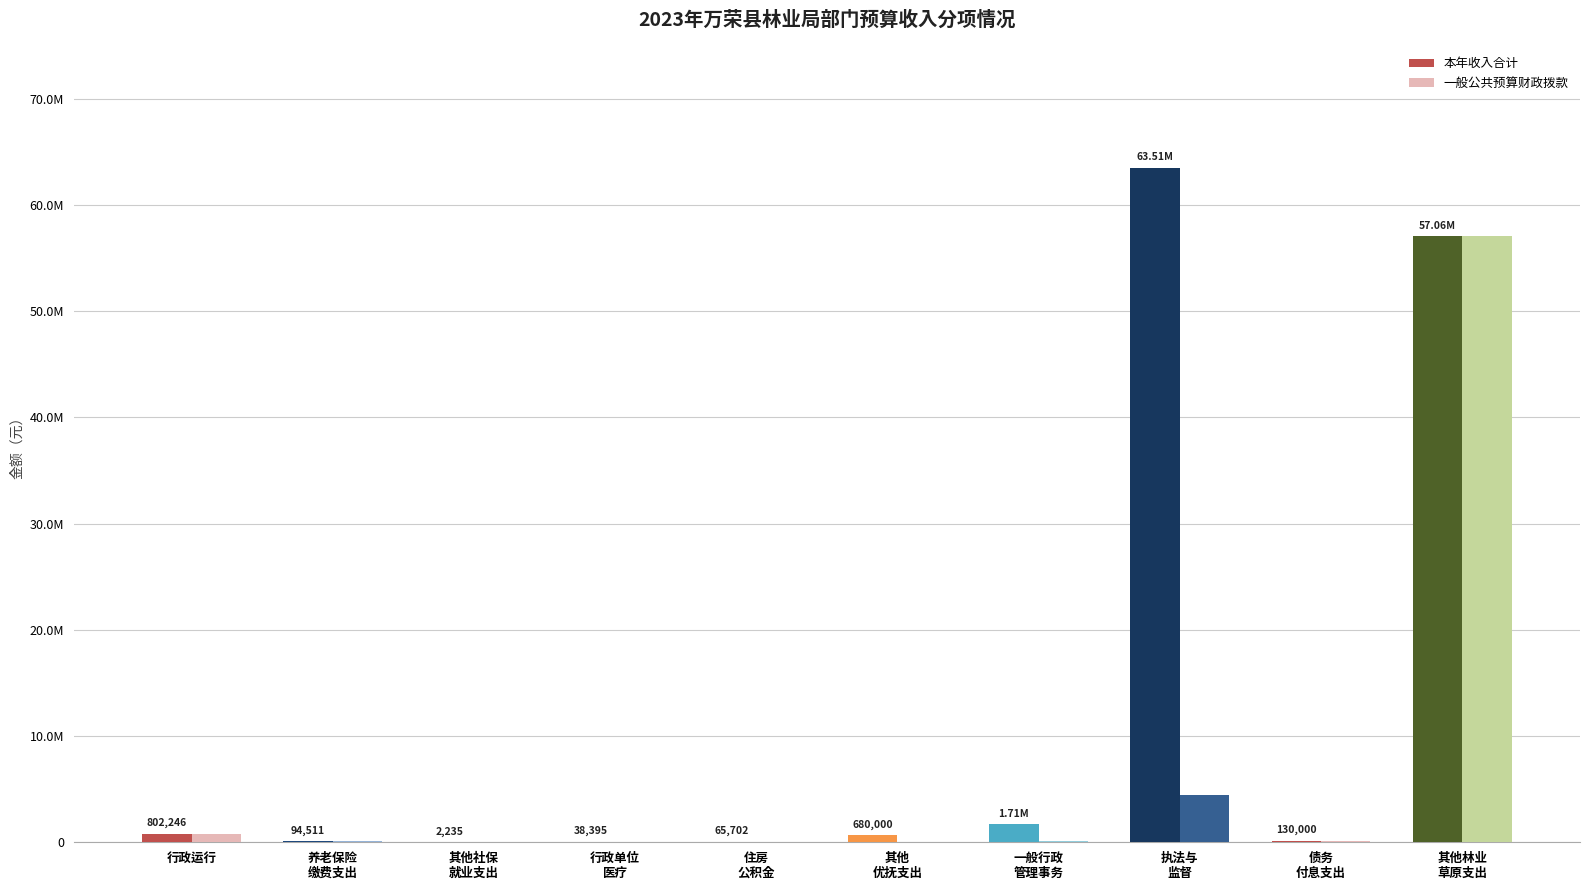

Is the value of 一般公共预算财政拨款 at 养老保险
缴费支出 greater than the value of 本年收入合计 at 其他林业
草原支出?

No